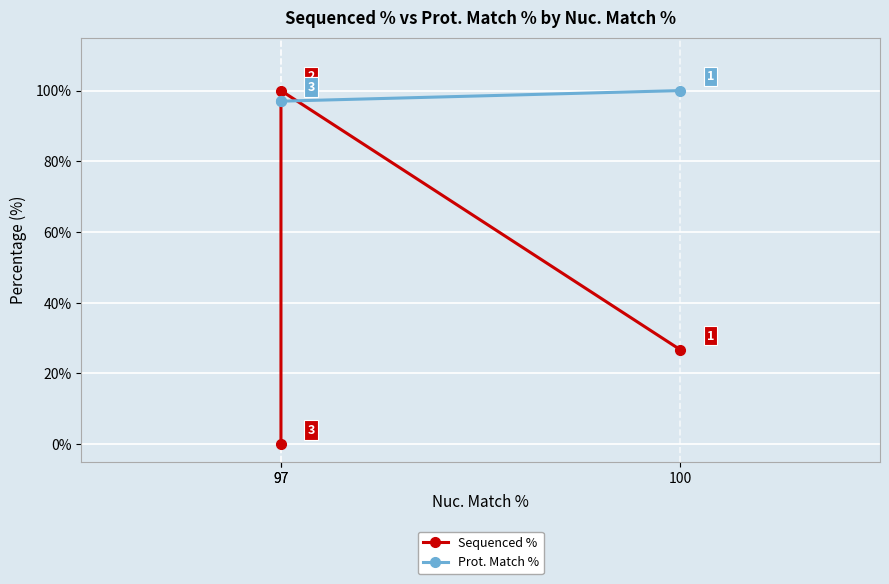

At 97, list the series in order from smallest to largest.

Prot. Match %, Sequenced %